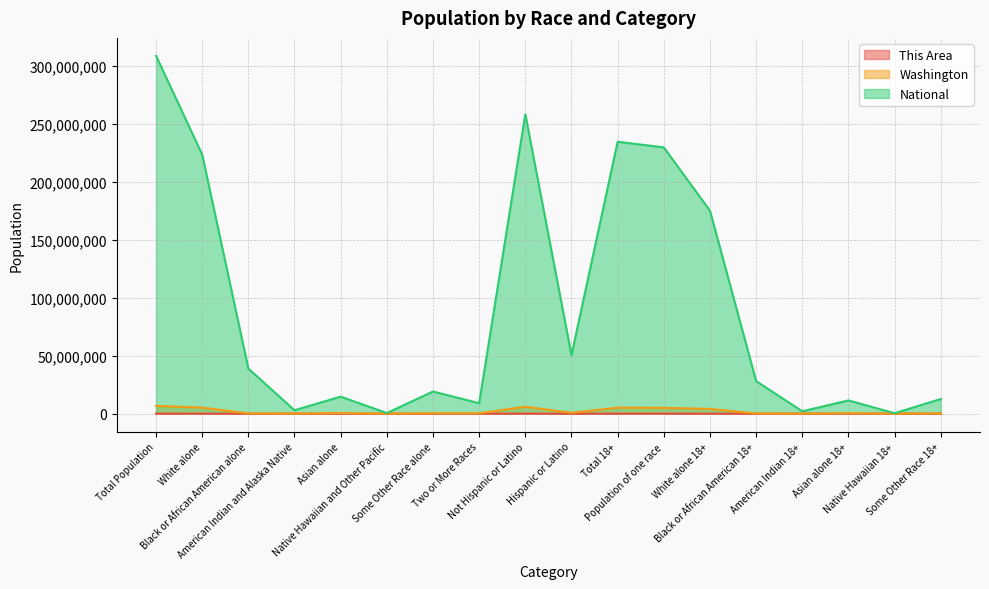

Reading left to right, list all the values displayed in this chart.

This Area: Total Population=23025	White alone=20963	Black or African American alone=100	American Indian and Alaska Native=111	Asian alone=742	Native Hawaiian and Other Pacific=42	Some Other Race alone=170	Two or More Races=897	Not Hispanic or Latino=22138	Hispanic or Latino=887	Total 18+=17576	Population of one race=17163	White alone 18+=16291	Black or African American 18+=74	American Indian 18+=78	Asian alone 18+=580	Native Hawaiian 18+=31	Some Other Race 18+=109
Washington: Total Population=6724540	White alone=5196362	Black or African American alone=240042	American Indian and Alaska Native=103869	Asian alone=481067	Native Hawaiian and Other Pacific=40475	Some Other Race alone=349799	Two or More Races=312926	Not Hispanic or Latino=5968750	Hispanic or Latino=755790	Total 18+=5143186	Population of one race=4984202	White alone 18+=4113056	Black or African American 18+=174258	American Indian 18+=73523	Asian alone 18+=377550	Native Hawaiian 18+=27608	Some Other Race 18+=218207
National: Total Population=308745538	White alone=223553265	Black or African American alone=38929319	American Indian and Alaska Native=2932248	Asian alone=14674252	Native Hawaiian and Other Pacific=540013	Some Other Race alone=19107368	Two or More Races=9009073	Not Hispanic or Latino=258267944	Hispanic or Latino=50477594	Total 18+=234564071	Population of one race=229723394	White alone 18+=175134916	Black or African American 18+=28088003	American Indian 18+=2043876	Asian alone 18+=11422616	Native Hawaiian 18+=382409	Some Other Race 18+=12651574